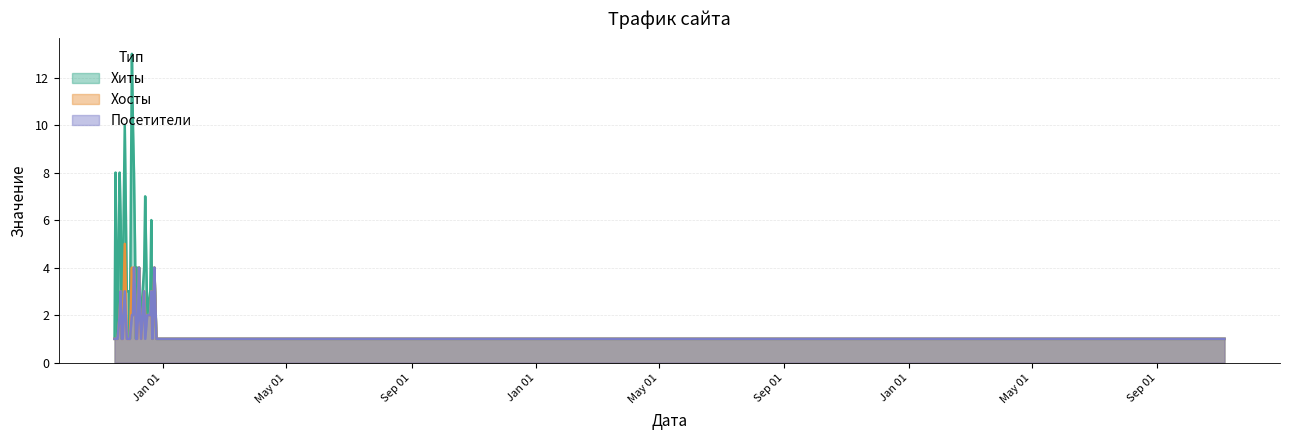

The Хиты series shows 2 at 2019-11-30. True or false?

False